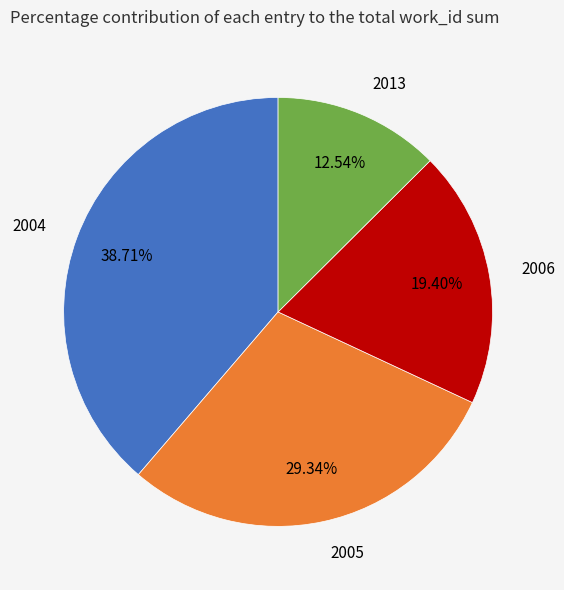

Do 2004 and 2006 together represent more than half of the pie?

Yes